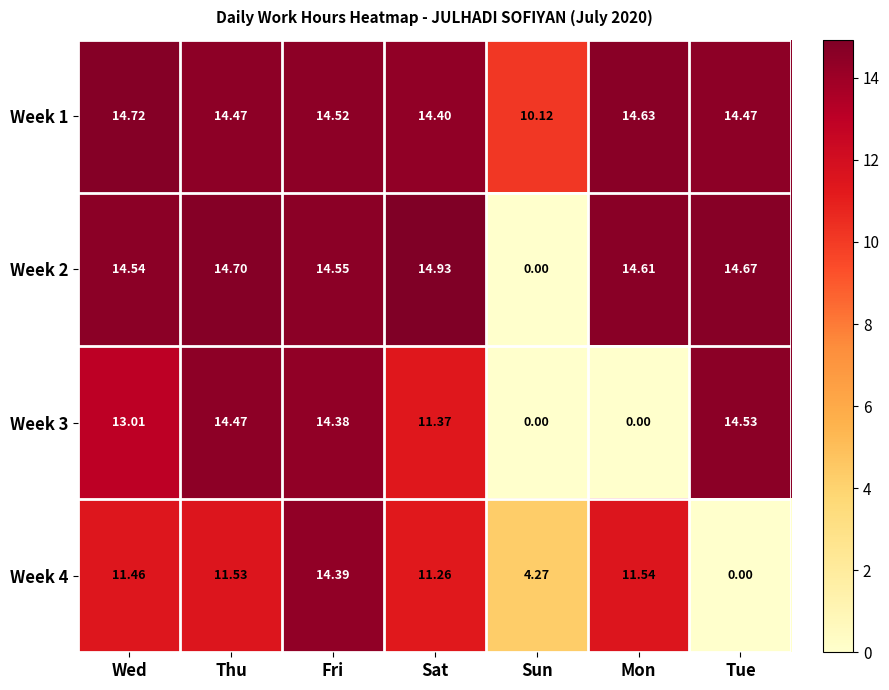

Rank the series at Tue from lowest to highest value.

Week 4, Week 1, Week 3, Week 2